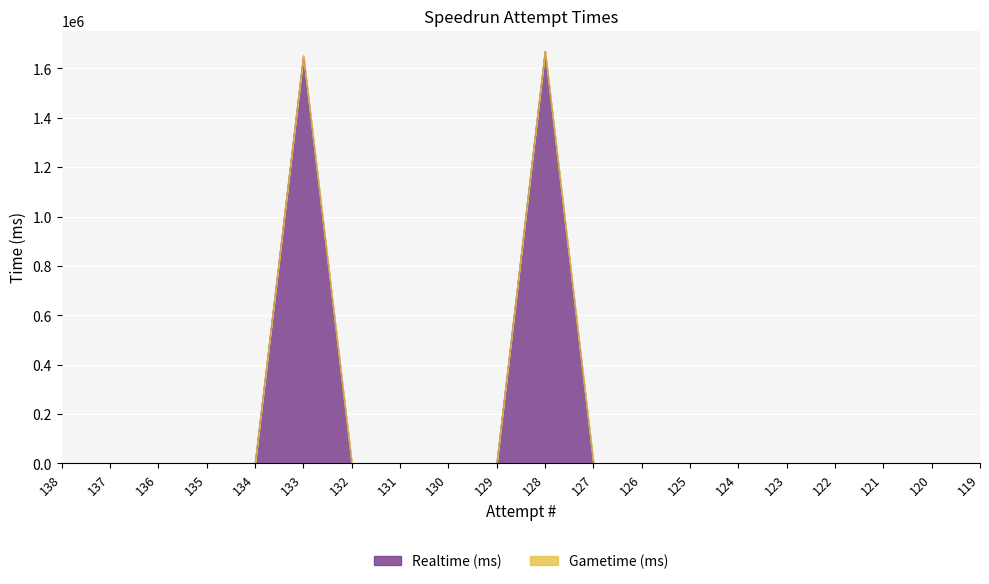

Reading left to right, extract all data points from this chart.

0	0	0	0	0	1650457	0	0	0	0	1669389	0	0	0	0	0	0	0	0	0